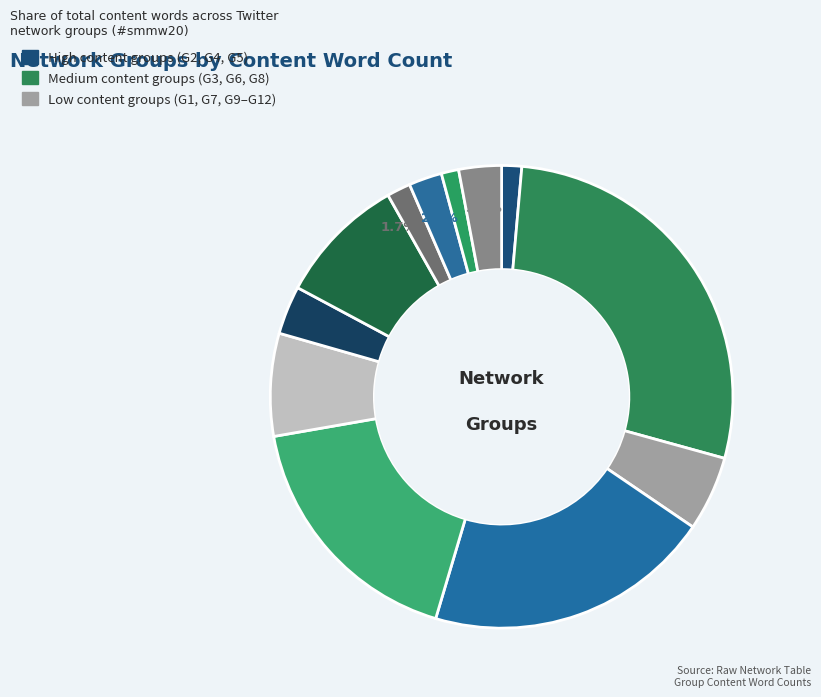

To the nearest percent, what is the difference between the largest and smallest slice percentages?

27%